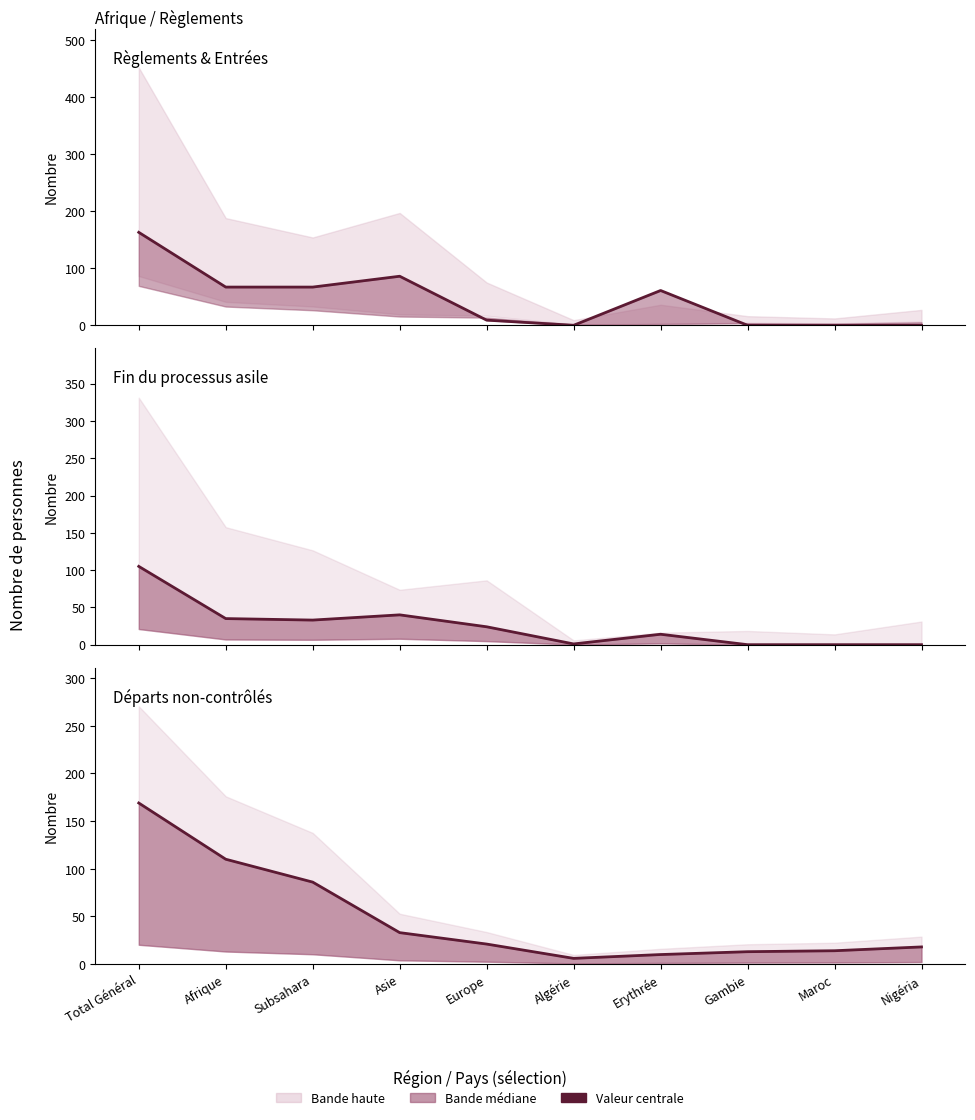

How many values in the Départs non-contrôlés line series are below 21?

5